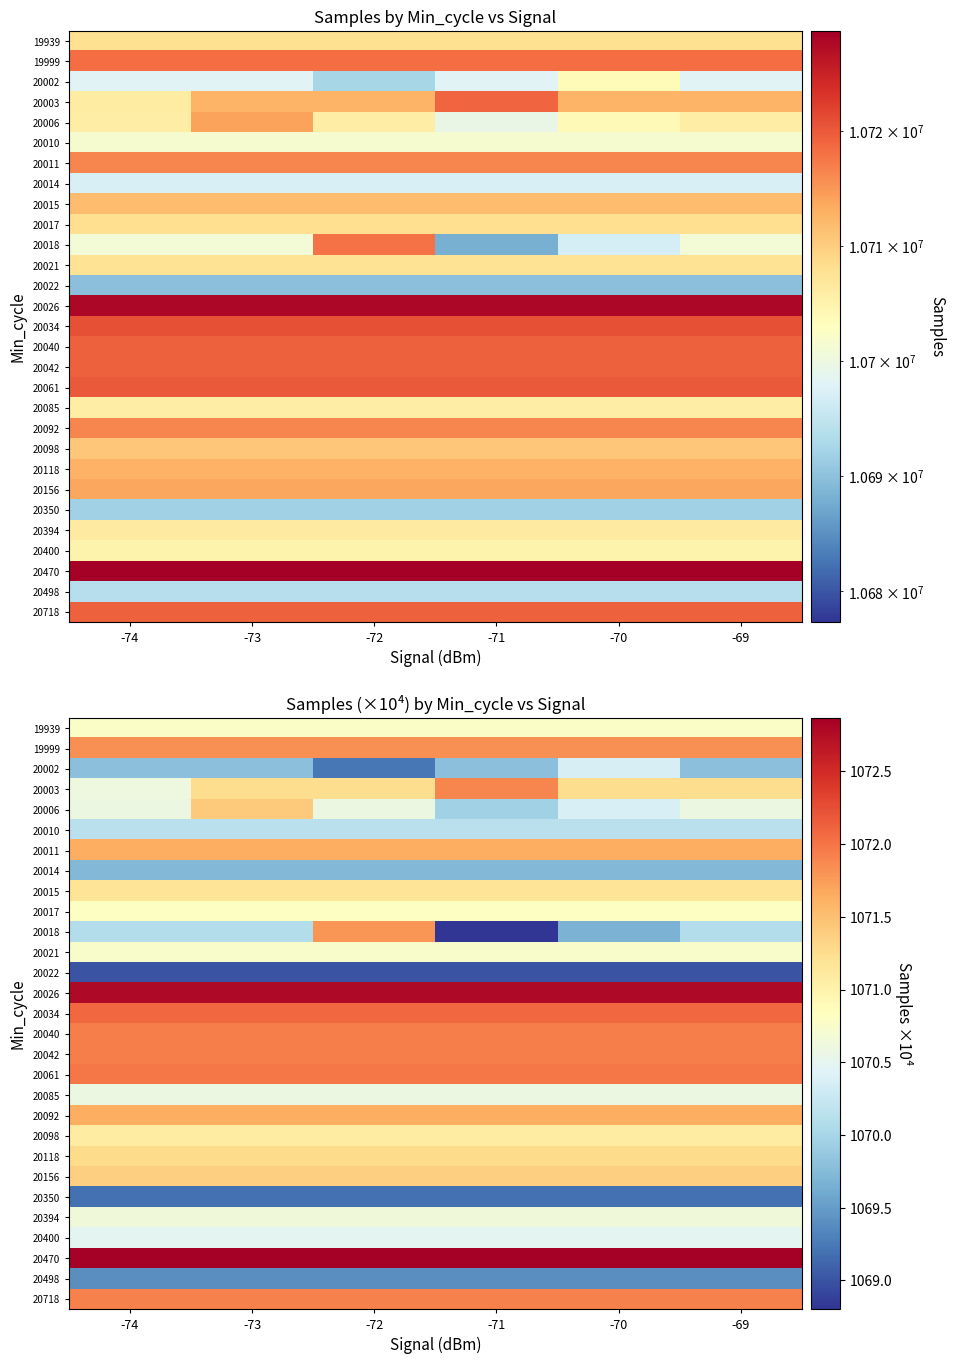

How many series are shown in this chart?

29